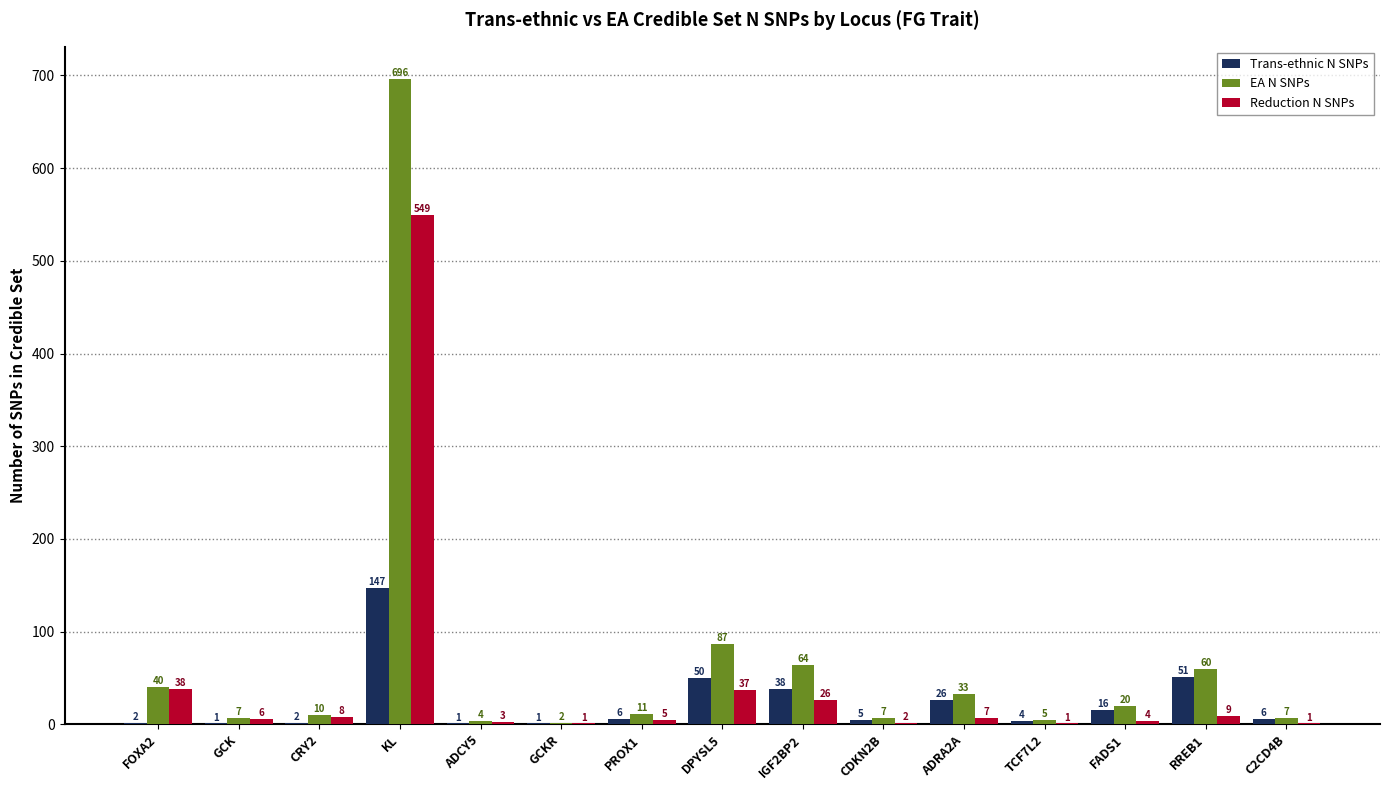

What is the sum of the Trans-ethnic N SNPs values at FADS1 and C2CD4B?

22